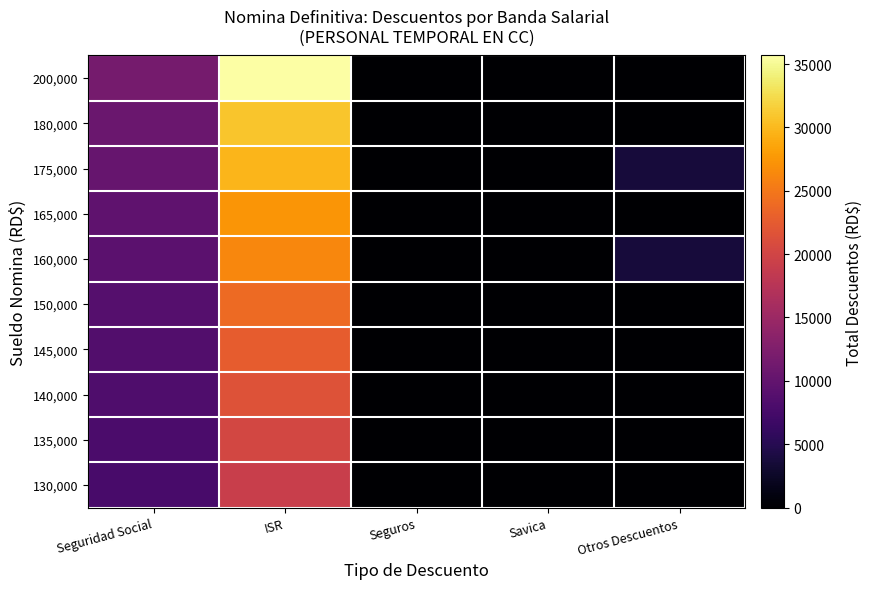

At ISR, list the series in order from smallest to largest.

130,000, 135,000, 140,000, 145,000, 150,000, 160,000, 165,000, 175,000, 180,000, 200,000